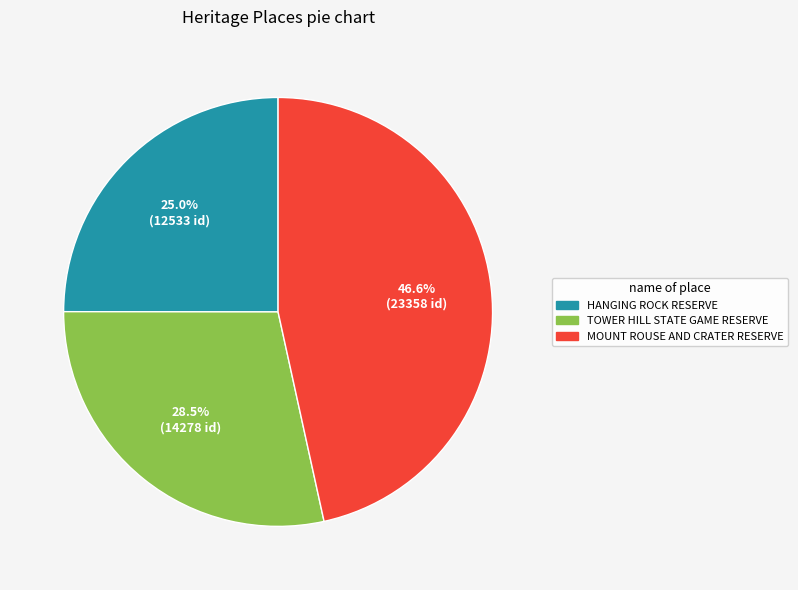

True or false: HANGING ROCK RESERVE accounts for 39% of the total.

False